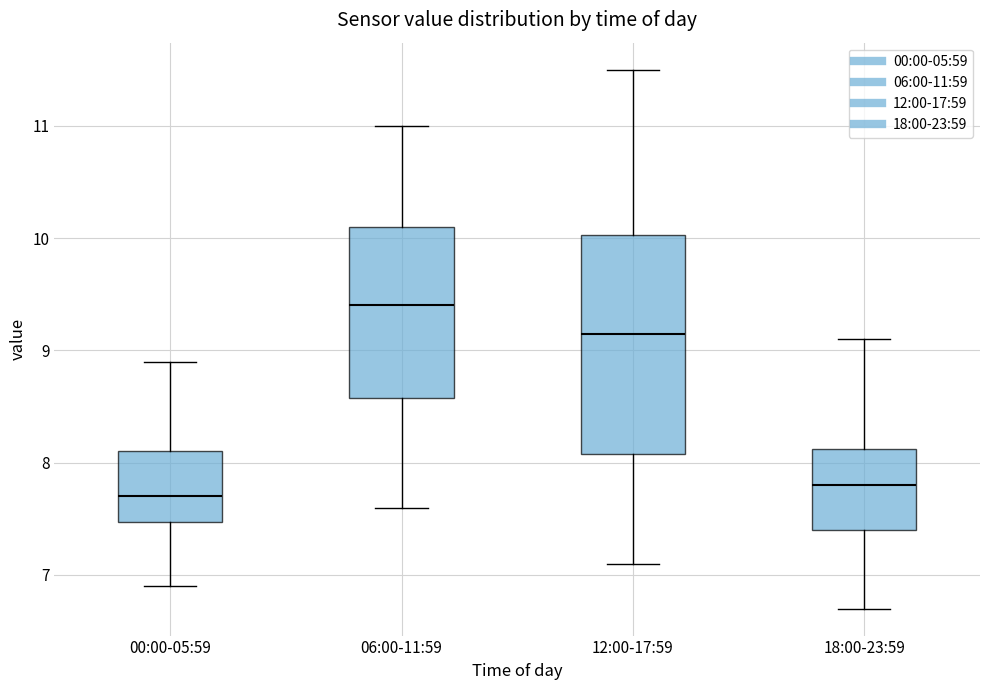

Where is the lower edge of the box for 00:00-05:59 on the y-axis? The values are not printed on the chart, so give them approximately, as read against the axis.

7.5